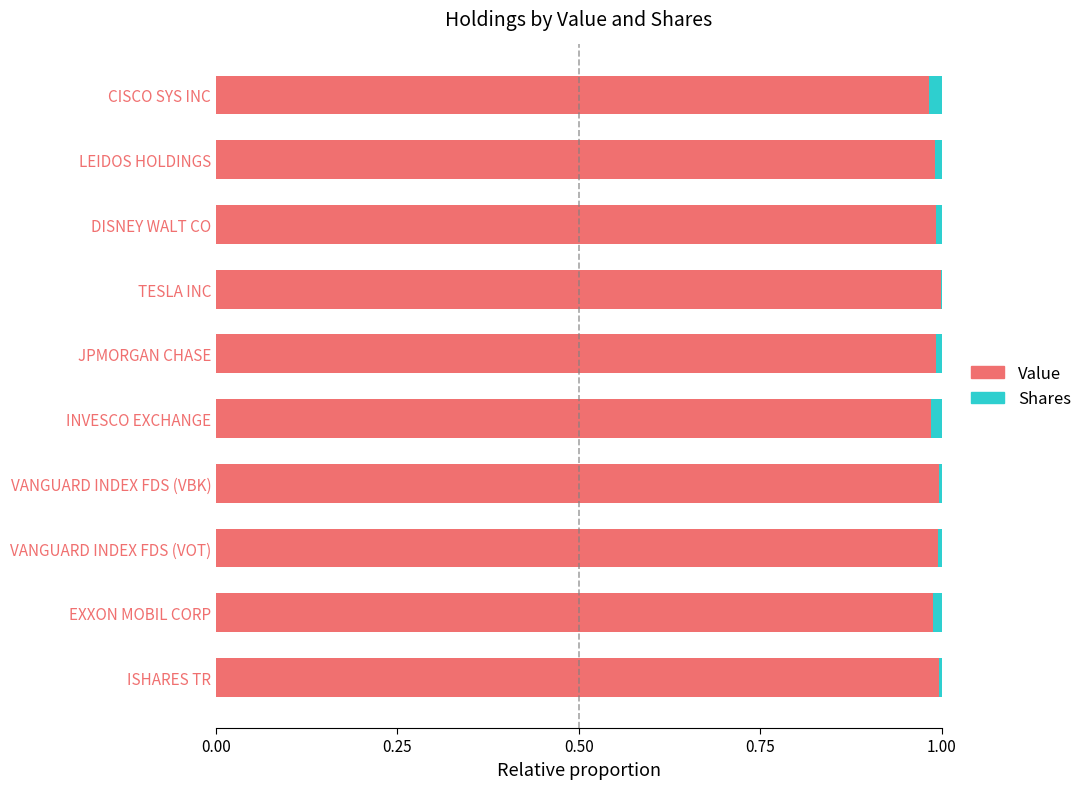

Is it true that Value equals 1.3 at EXXON MOBIL CORP?

False